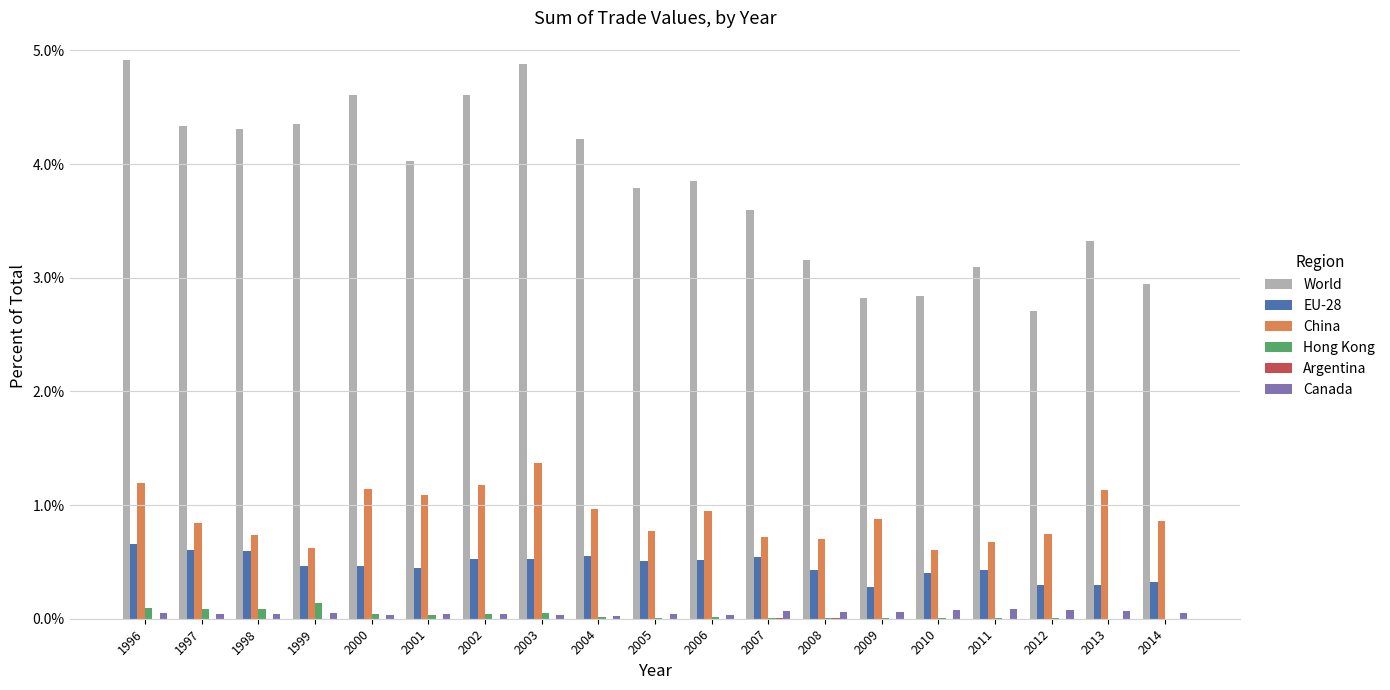

What is the average value of the China series?

0.9